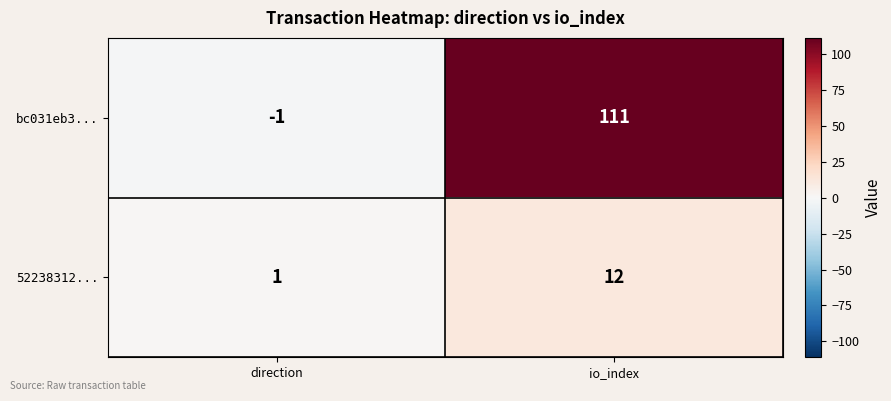

Rank the series by their average value, from highest to lowest.

bc031eb3..., 52238312...